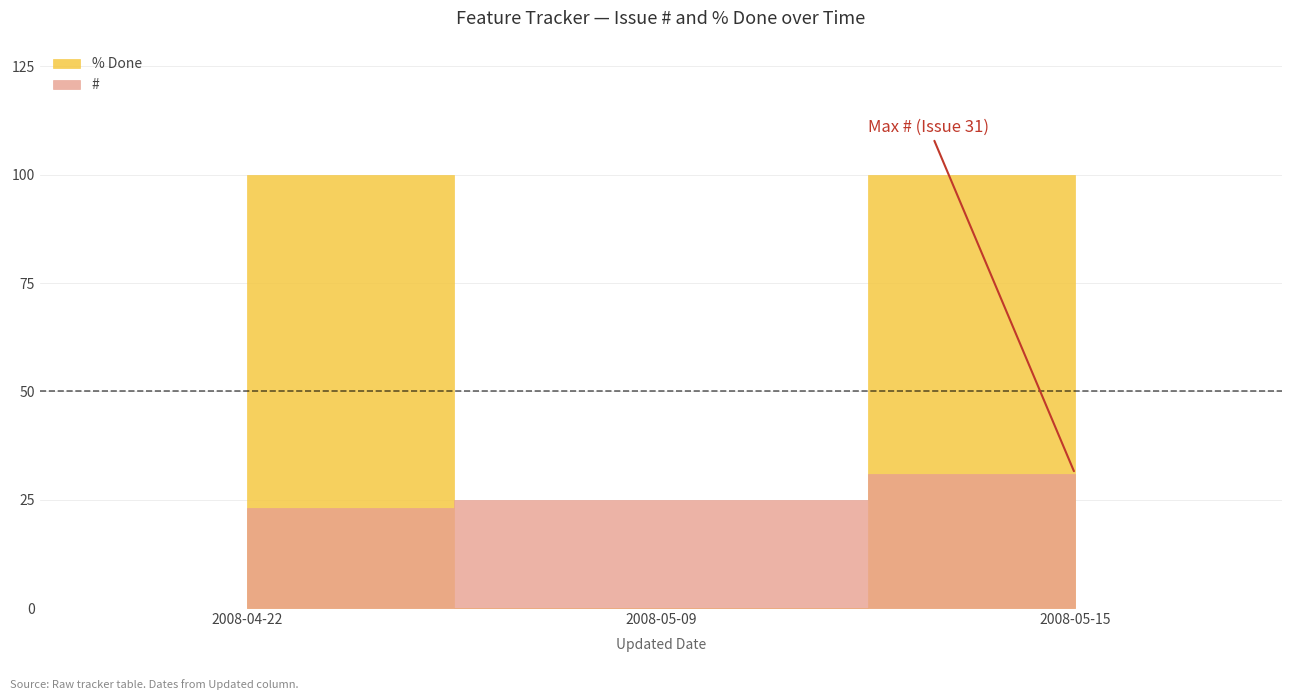

What is the highest value of the # series?

31